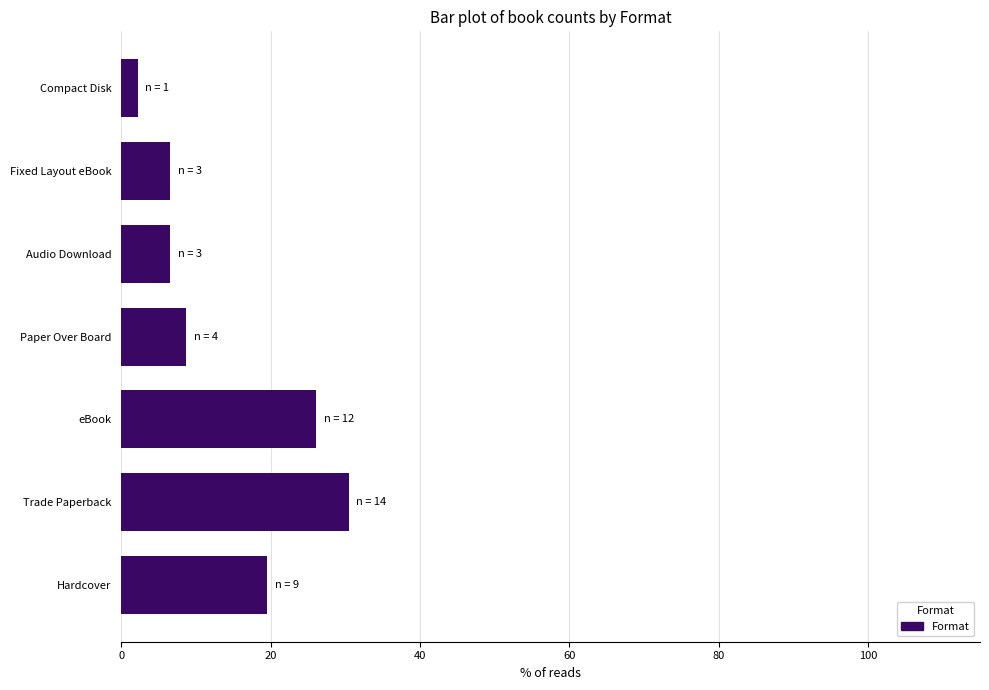

How many distinct data groups are displayed?

1